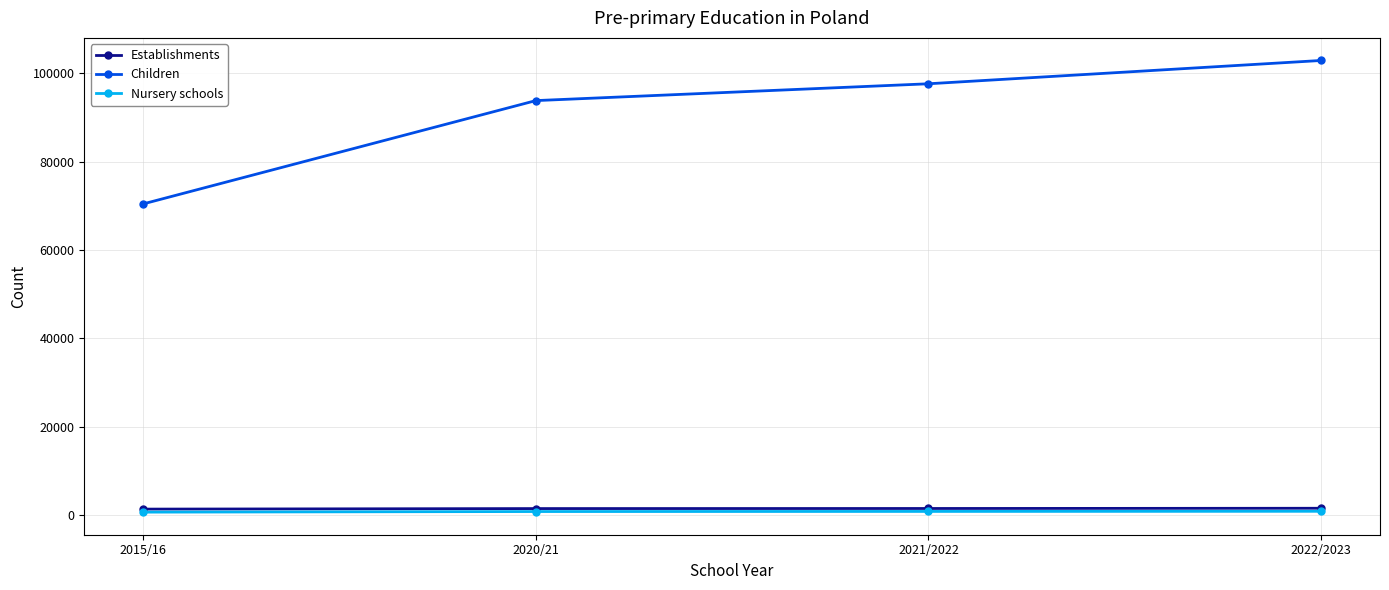

At how many categories does at least one series exceed 7910?

4